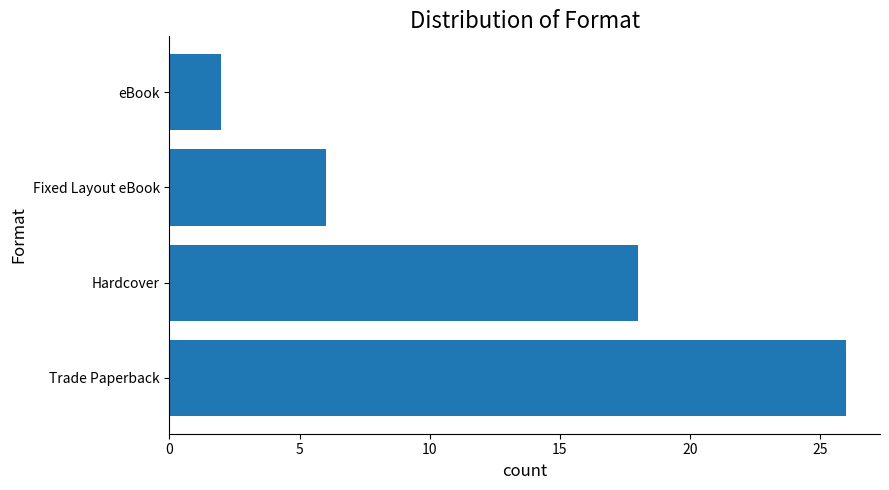

List the labels in order of value, largest first.

Trade Paperback, Hardcover, Fixed Layout eBook, eBook